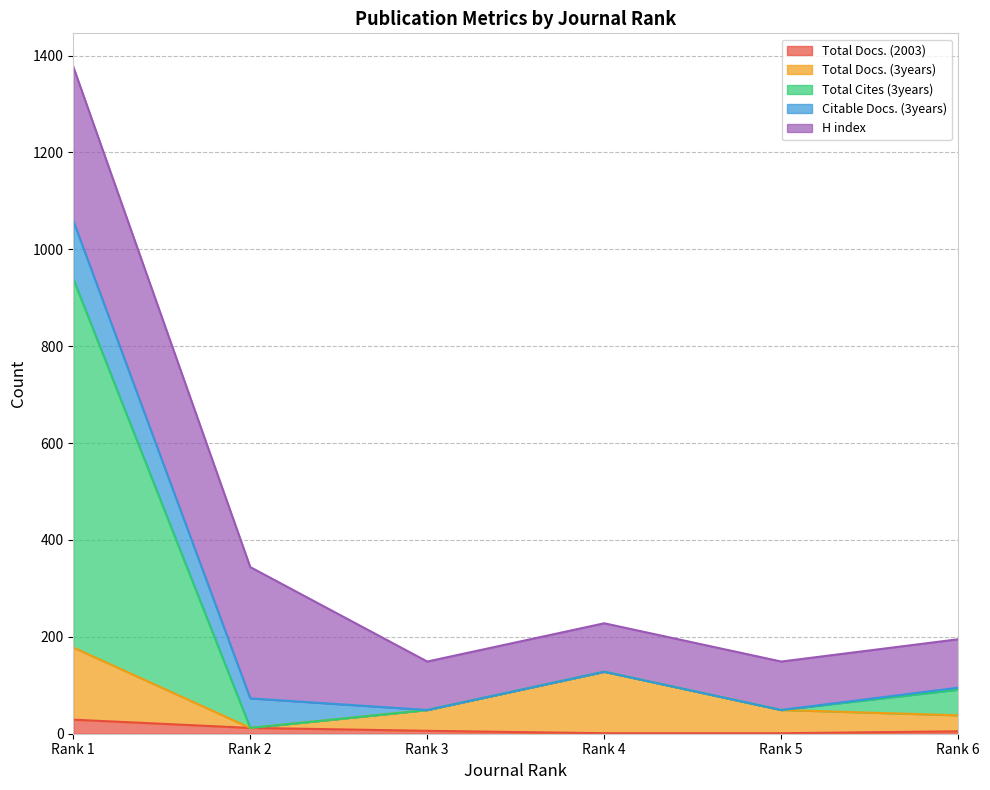

What is the average value of the Total Docs. (3years) series?

76